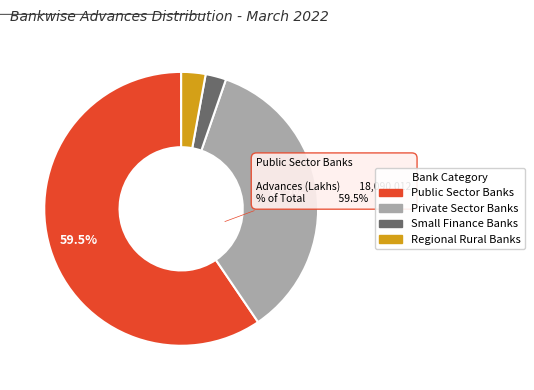

What is the total percentage of Private Sector Banks and Public Sector Banks?

94.7%